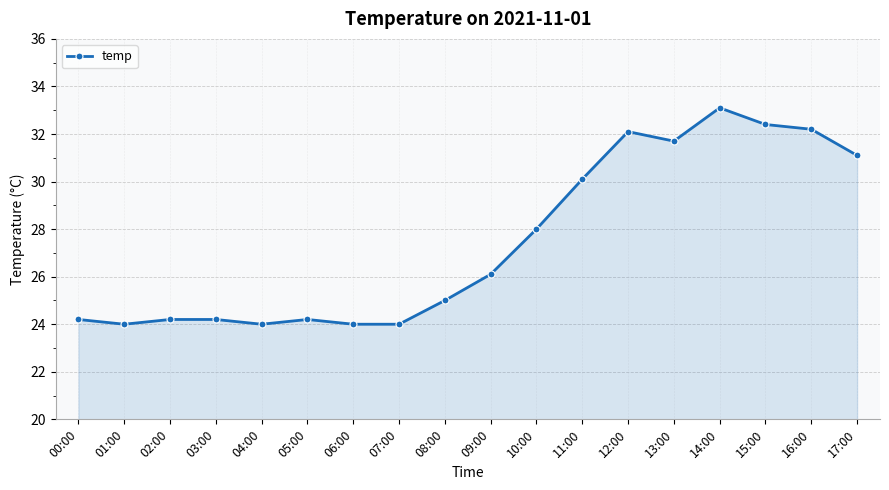

What is the sum of the values at 04:00 and 07:00?

48.0